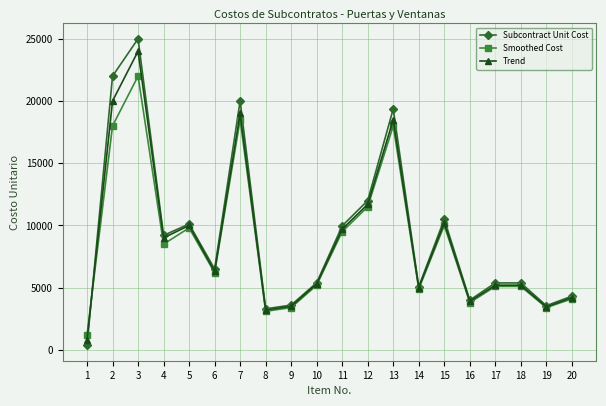

Is this an area chart (filled region under the line)?

No